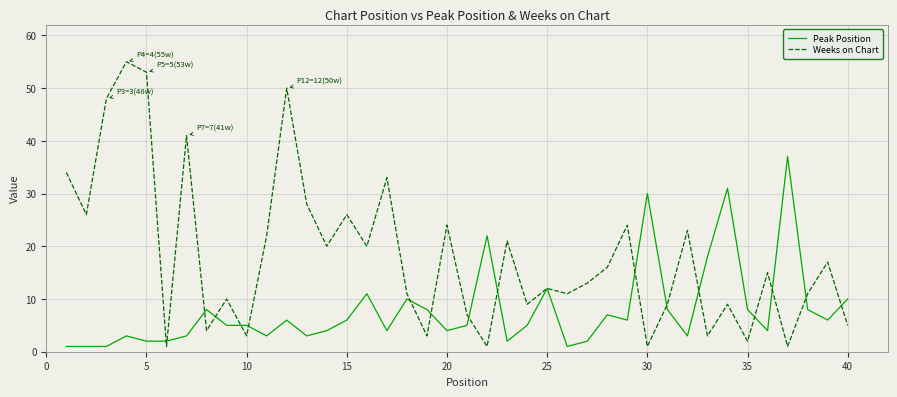

Which series has the largest total across all categories?

Weeks on Chart